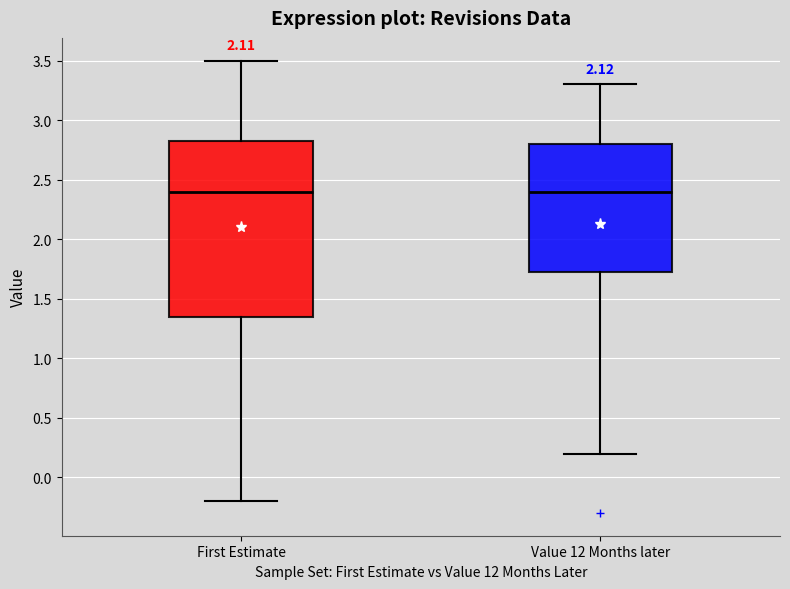

Which box is the tallest, from its lower edge to its upper edge?

First Estimate